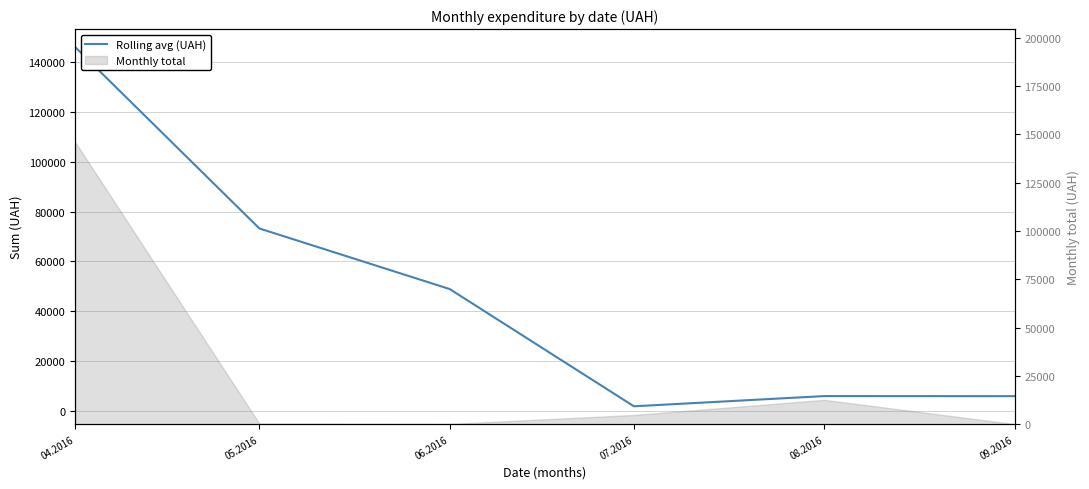

What is the maximum value shown in the chart?

146048.8